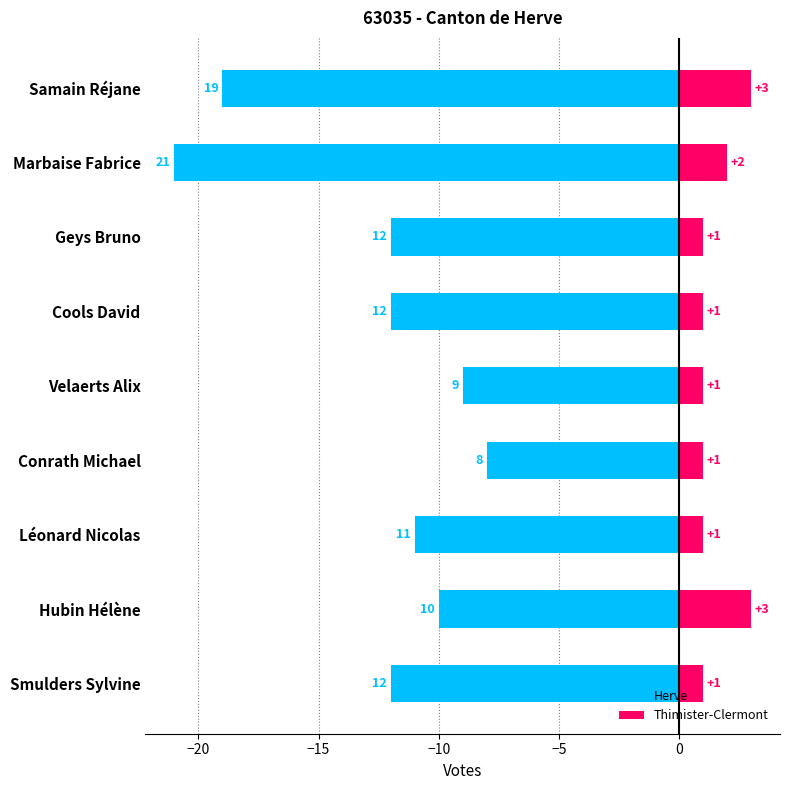

What is the difference between the second highest and second lowest values in the Thimister-Clermont series?

2